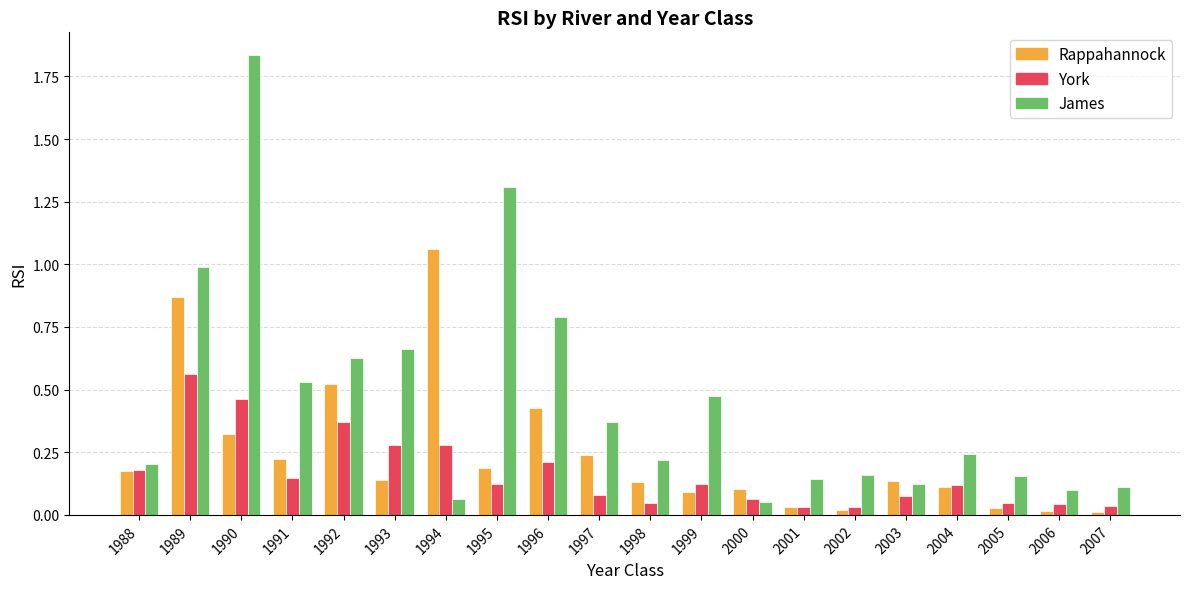

What is the total value across all series at 1990?

2.6